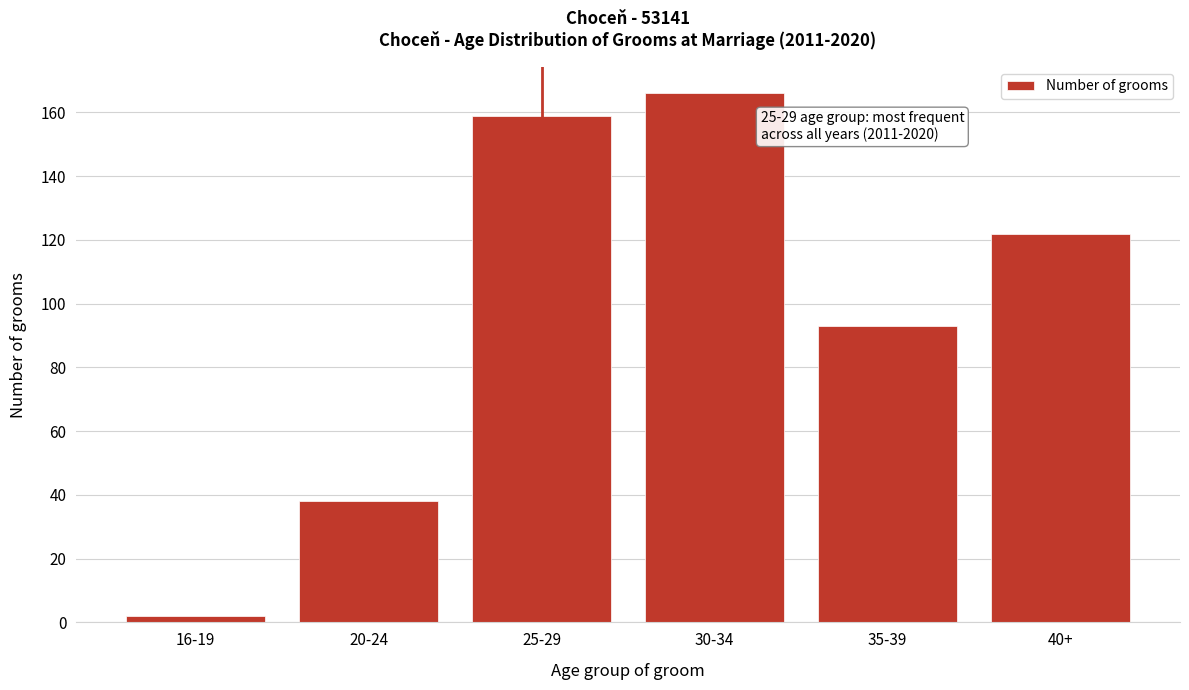

Reading left to right, list all the values displayed in this chart.

2	38	159	166	93	122